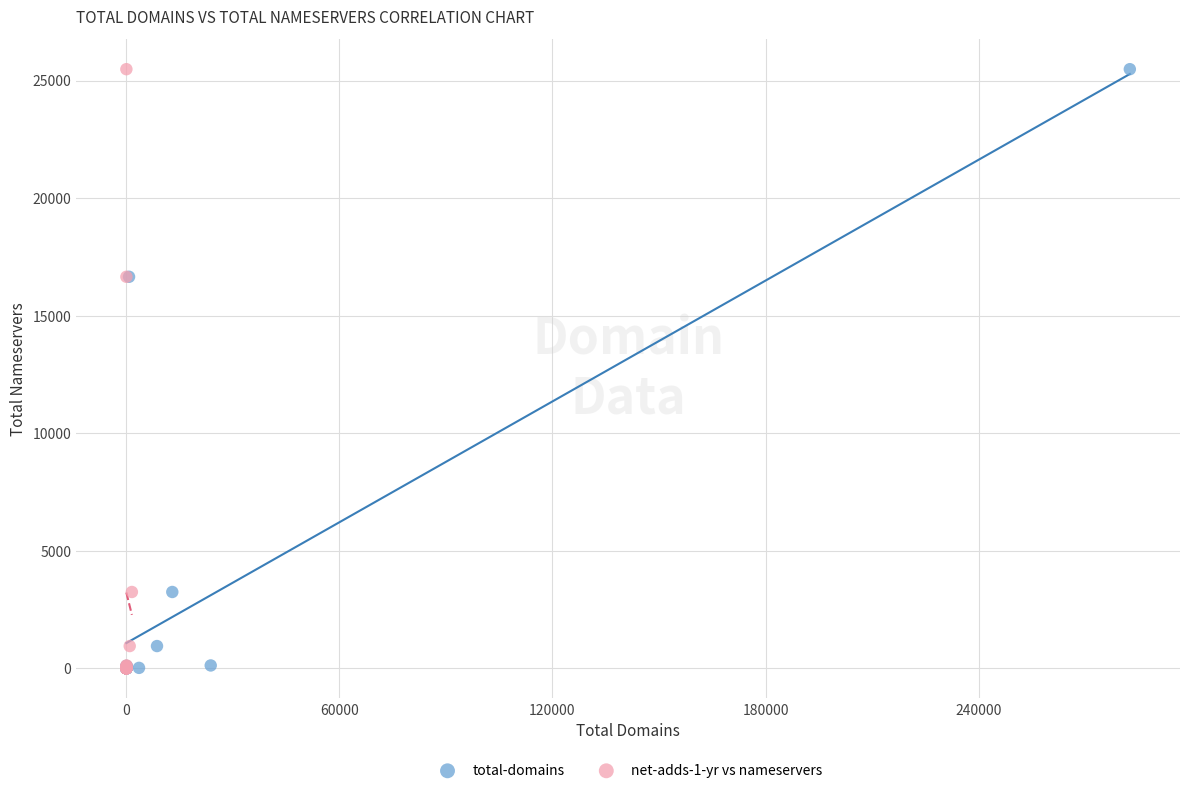

What are all the series names shown in the legend?

total-domains, net-adds-1-yr vs nameservers